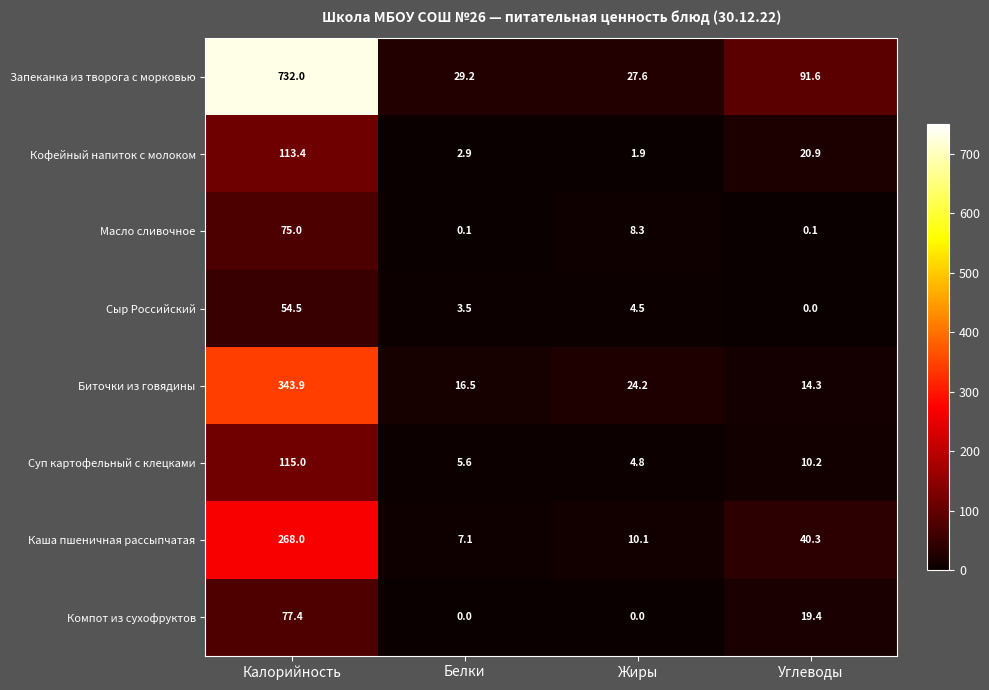

The value of Биточки из говядины at Белки is 22.6. True or false?

False